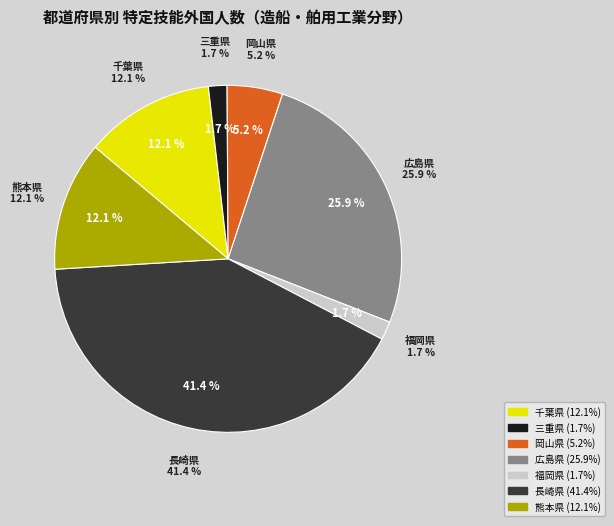

The 広島県 slice represents 26% of the pie. True or false?

True